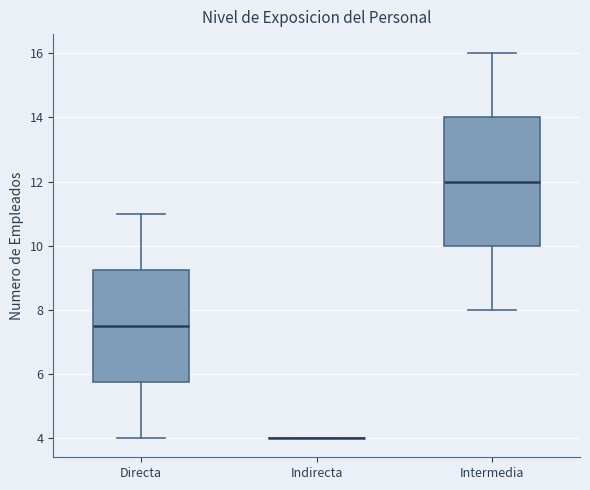

Reading left to right, read every box against the y-axis: the position of its median line, the range the box covers, and the ends of its whiskers. The values are not printed on the chart, so give them approximately, as read against the axis.

Directa: median 7.6, box 5.8 to 9.2, whiskers 4.0 to 11.0
Indirecta: box collapsed to a line at 4.0, whiskers 4.0 to 4.0
Intermedia: median 12.0, box 10.0 to 14.0, whiskers 8.0 to 16.0